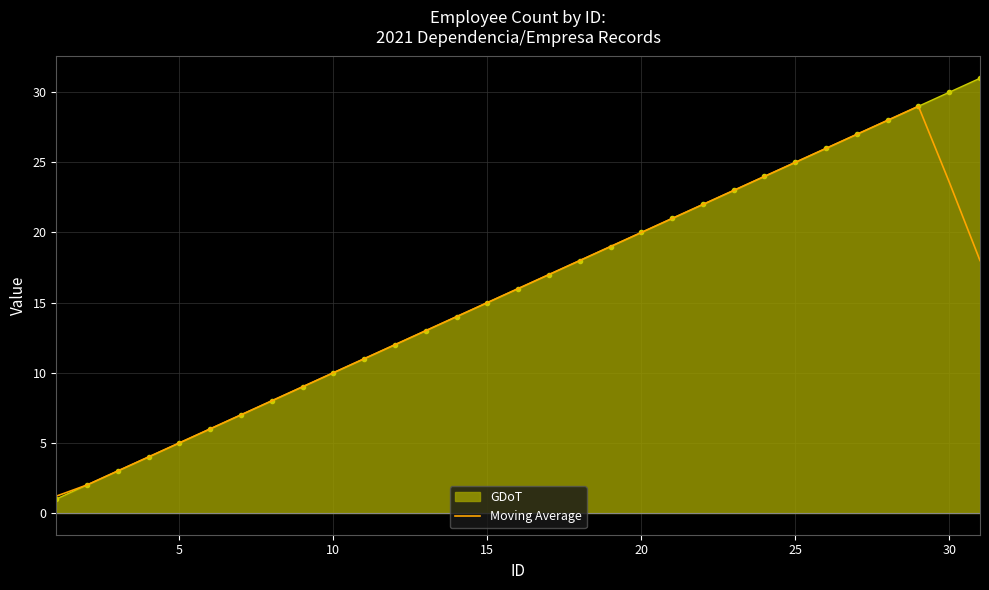

Rank the series by their maximum value, from highest to lowest.

GDoT, Moving Average